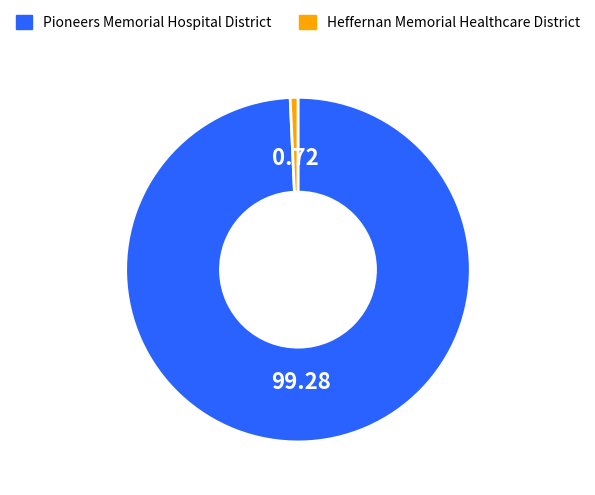

Rank the categories by value from highest to lowest.

Pioneers Memorial Hospital District, Heffernan Memorial Healthcare District